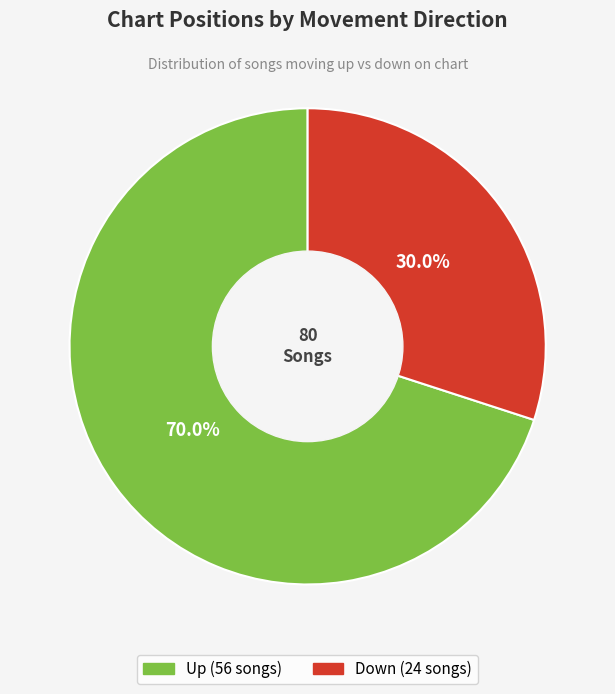

Does any single category account for the majority?

Yes